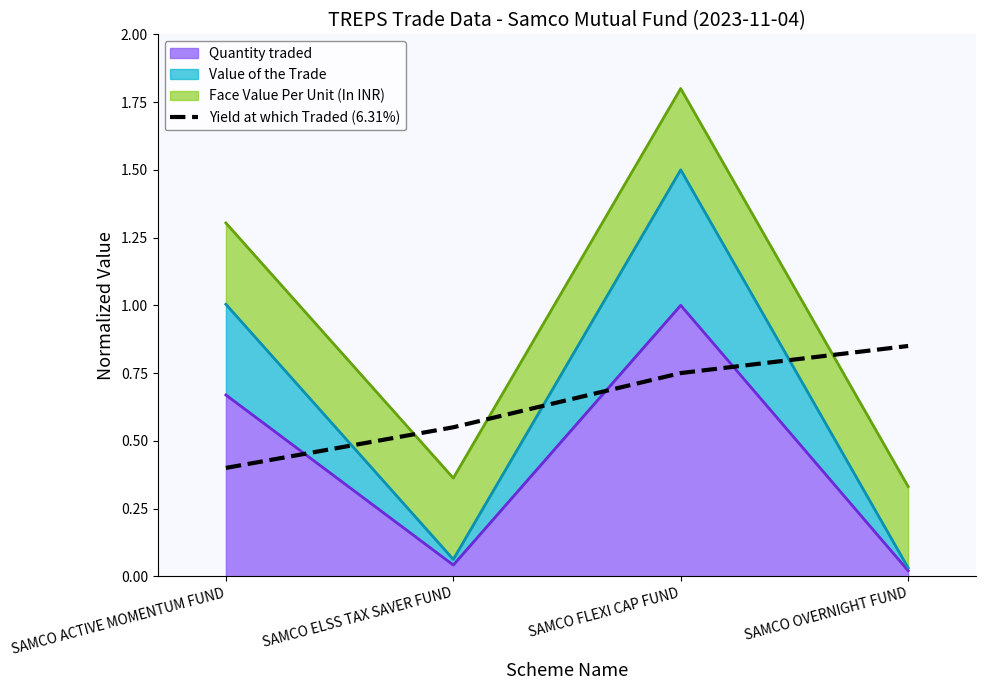

Is it true that the value at SAMCO OVERNIGHT FUND is 0.8?

True